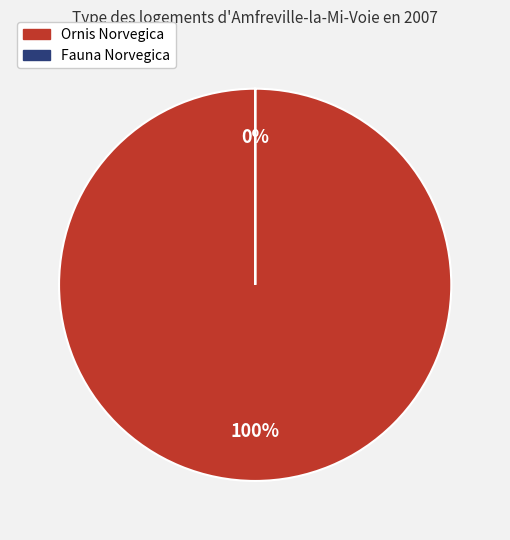

Between Fauna Norvegica and Ornis Norvegica, which is larger?

Ornis Norvegica